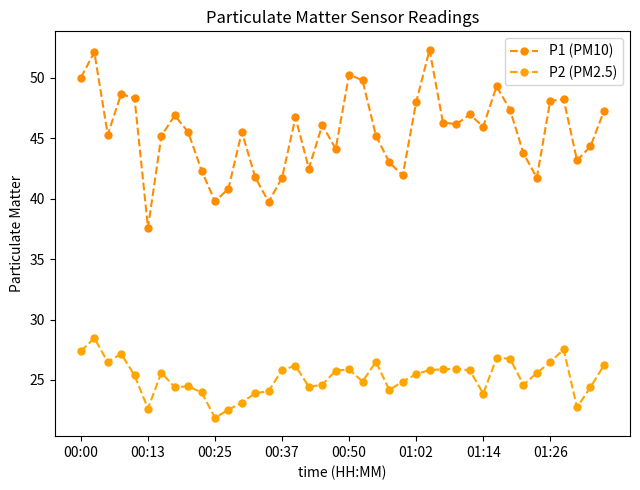

Rank the series by their average value, from lowest to highest.

P2 (PM2.5), P1 (PM10)